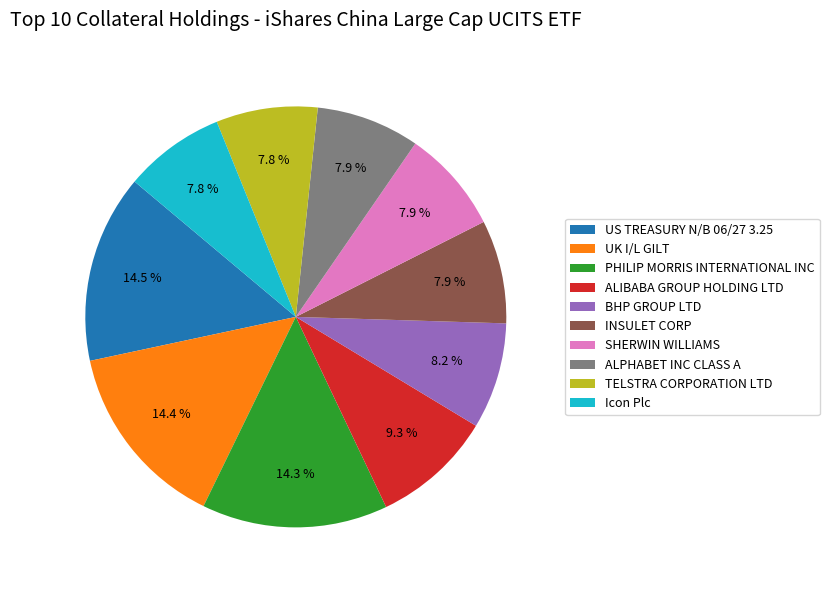

How many slices are in this pie chart?

10